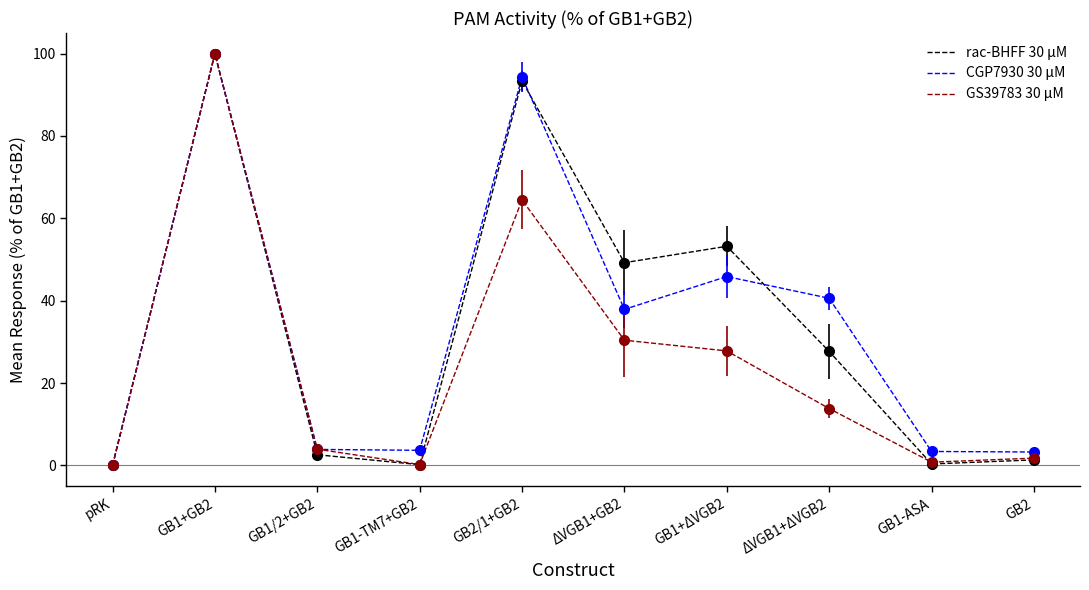

The CGP7930 30 μM series shows 19.9 at ΔVGB1+ΔVGB2. True or false?

False